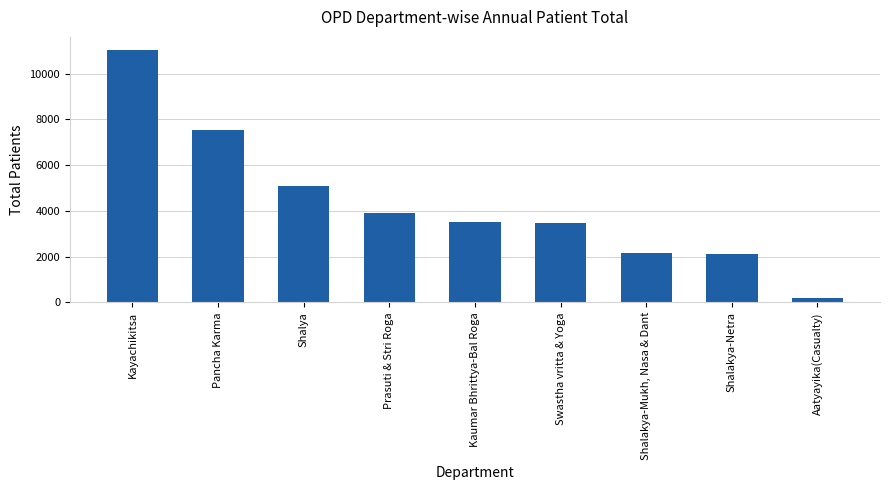

What is the value of the 6th bar from the left?

3451